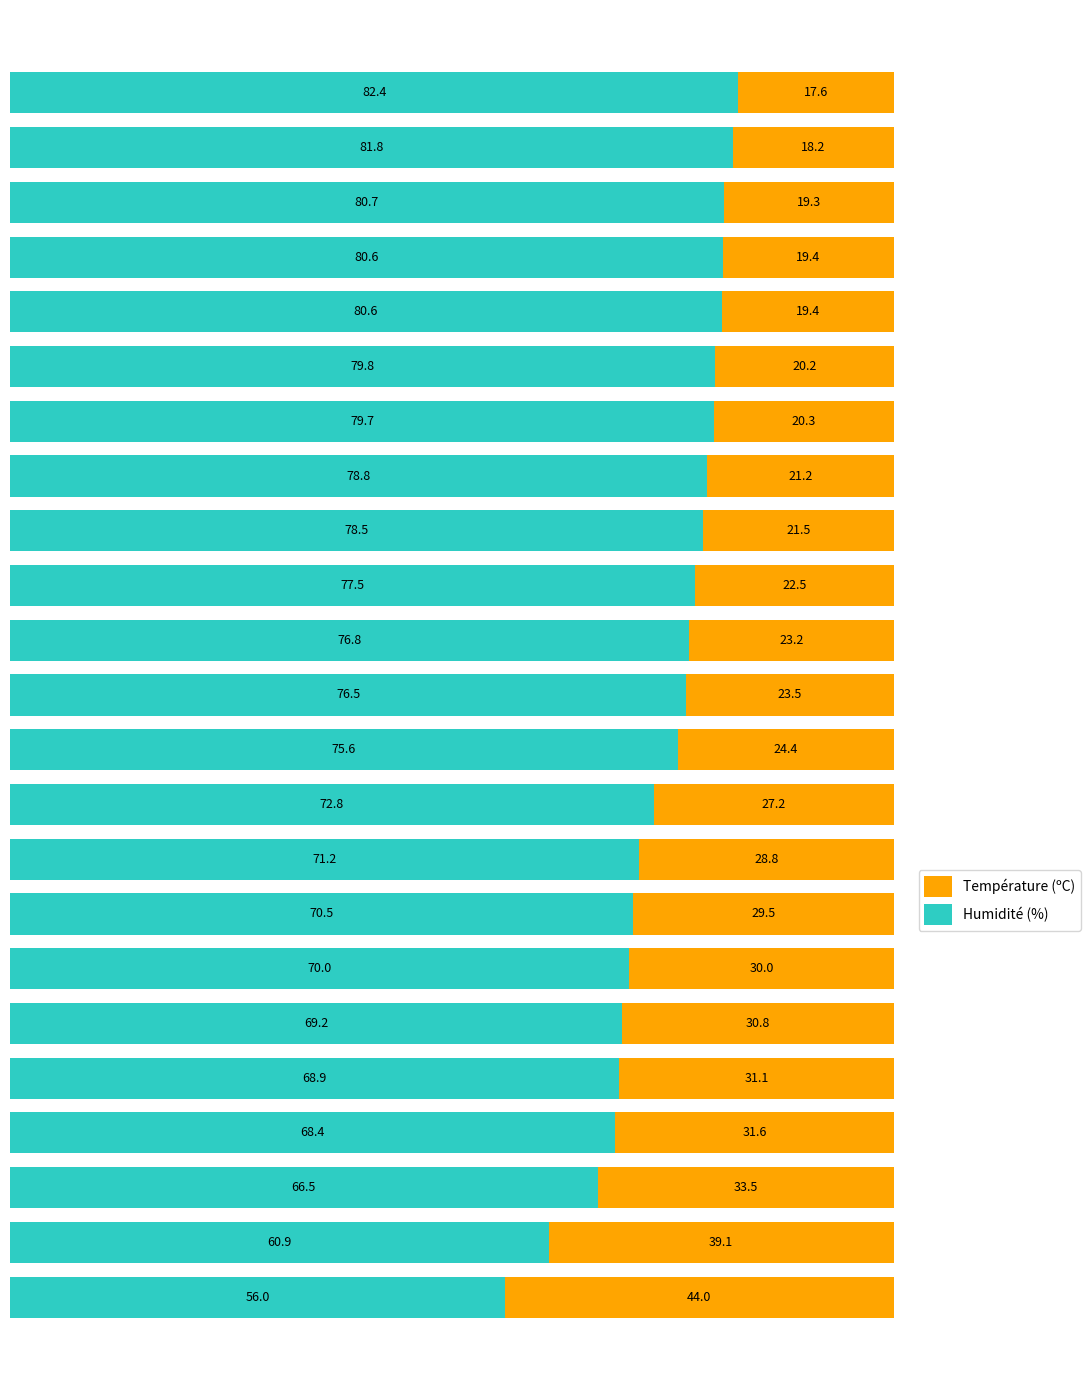

What is the minimum value for Humidité (%)?

56.0